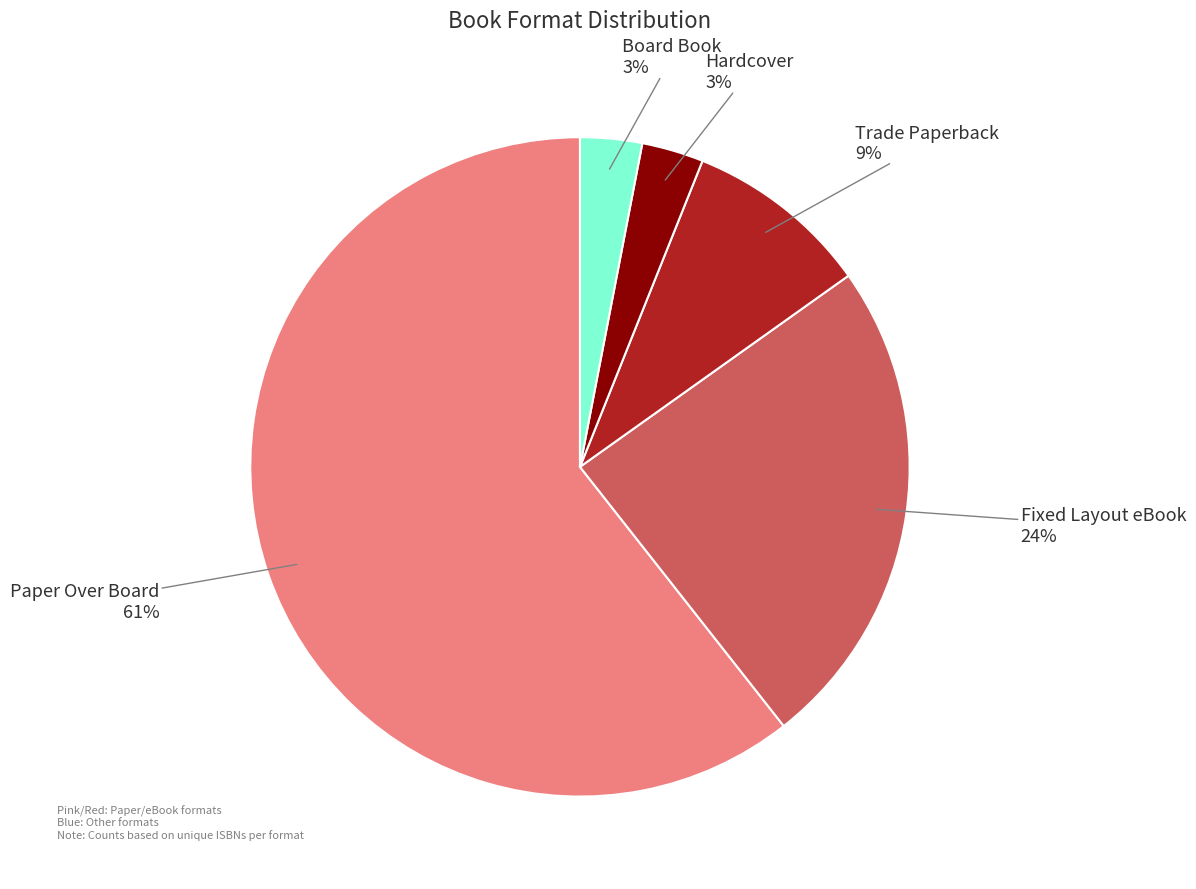

Is there a majority slice in this chart?

Yes